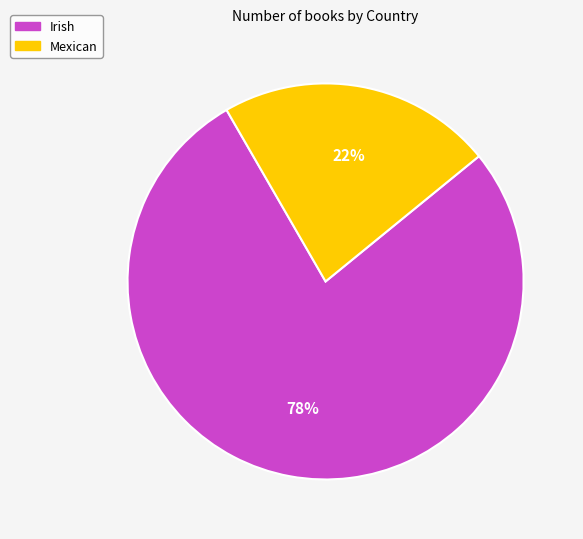

Combined, do Mexican and Irish account for over 50%?

Yes